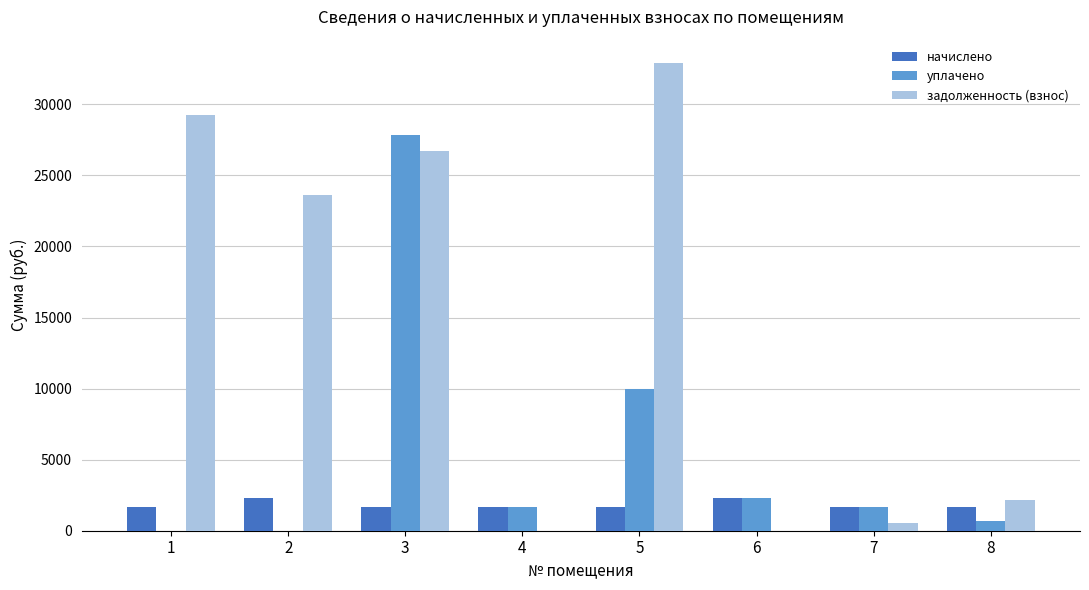

What is the difference between the начислено values at 6 and 2?

18.3